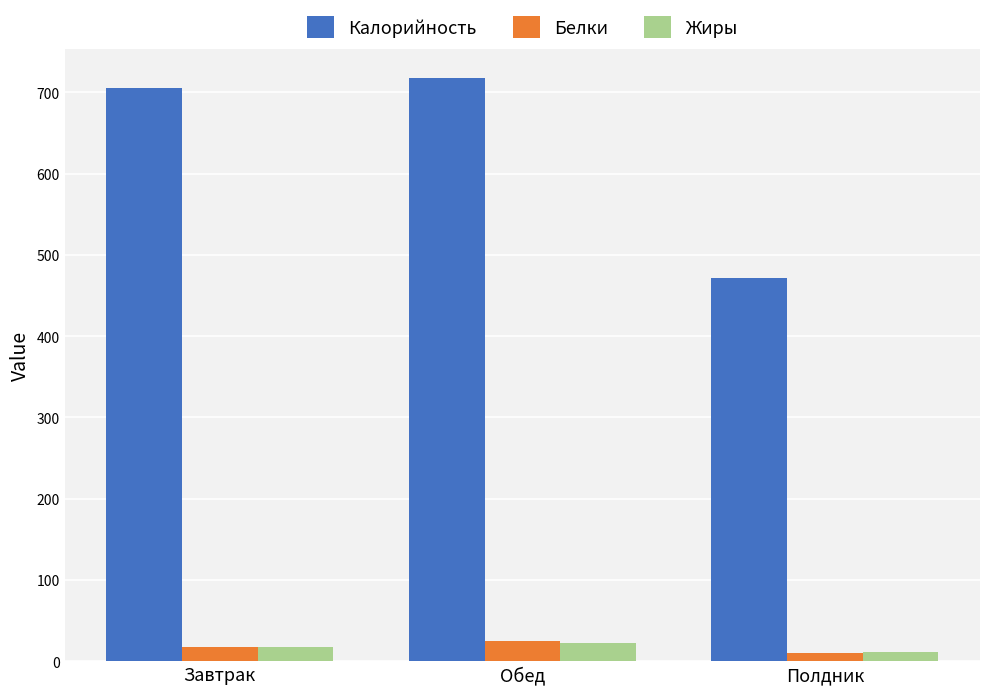

How many bars are there in total?

9